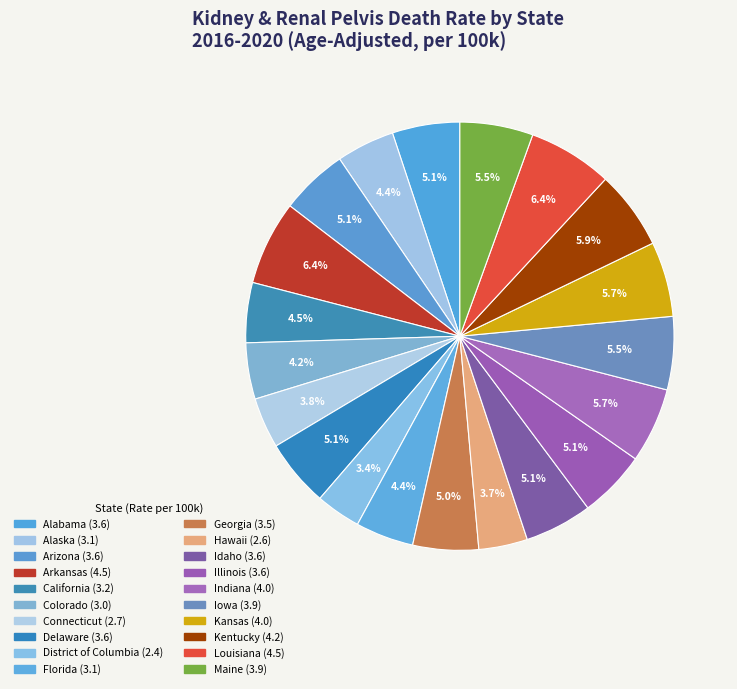

What is the total percentage of Delaware and Iowa?

10.6%